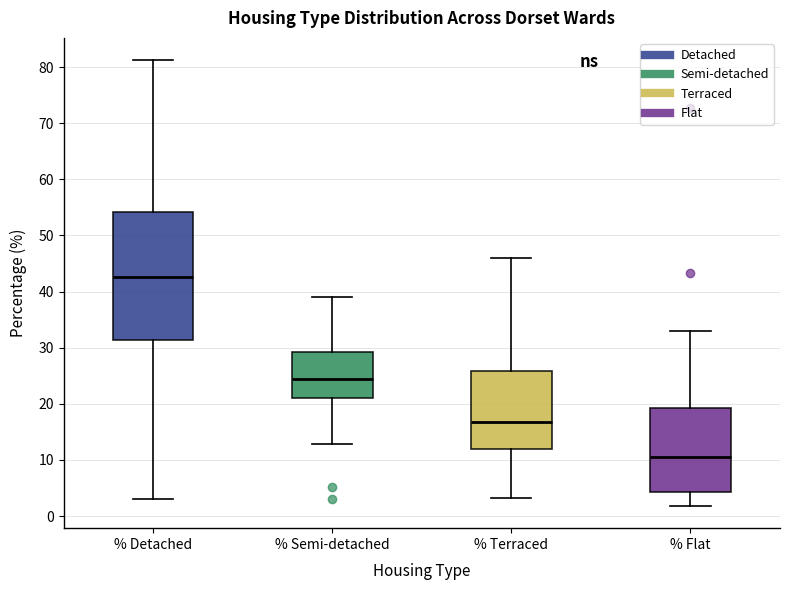

Comparing the boxes themselves (not the whiskers), which one is the tallest?

% Detached